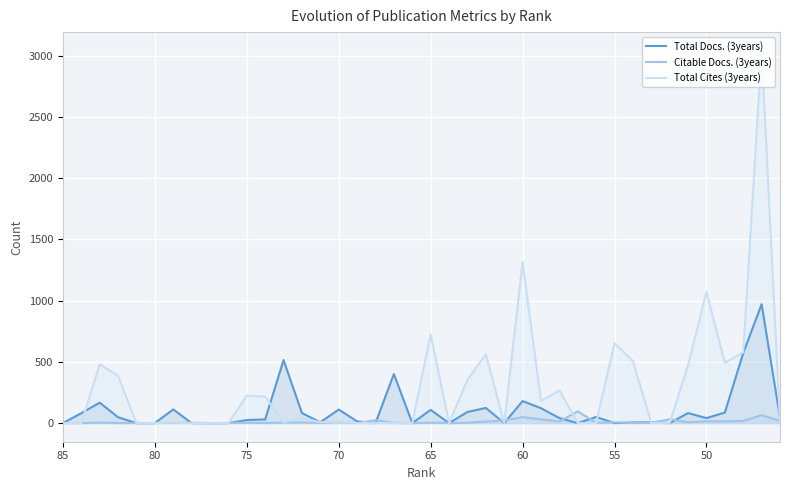

Rank the series by their maximum value, from lowest to highest.

Citable Docs. (3years), Total Docs. (3years), Total Cites (3years)